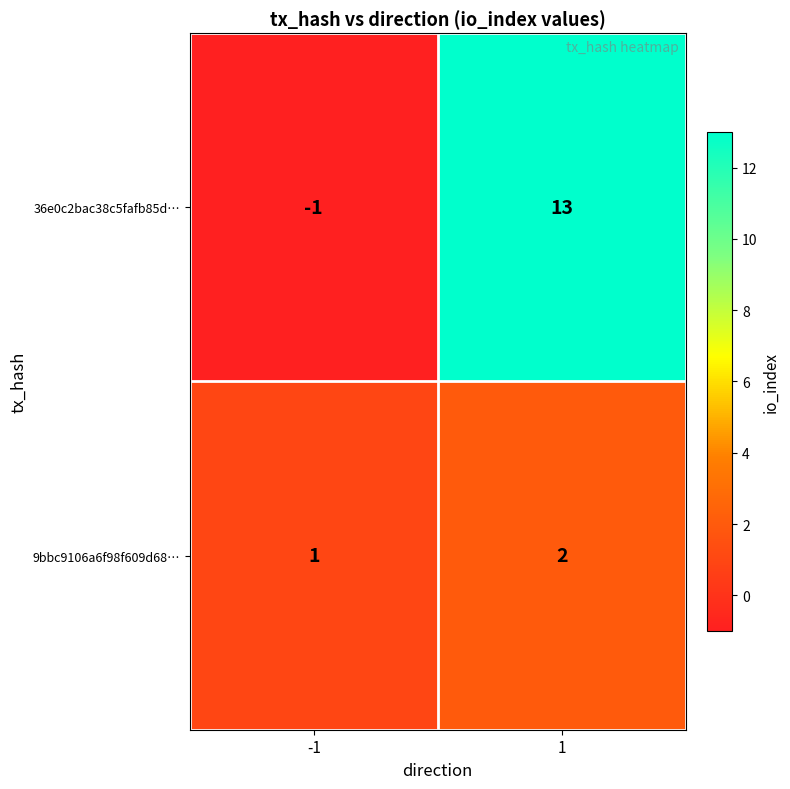

Rank the series at 1 from highest to lowest value.

36e0c2bac38c5fafb85d…, 9bbc9106a6f98f609d68…